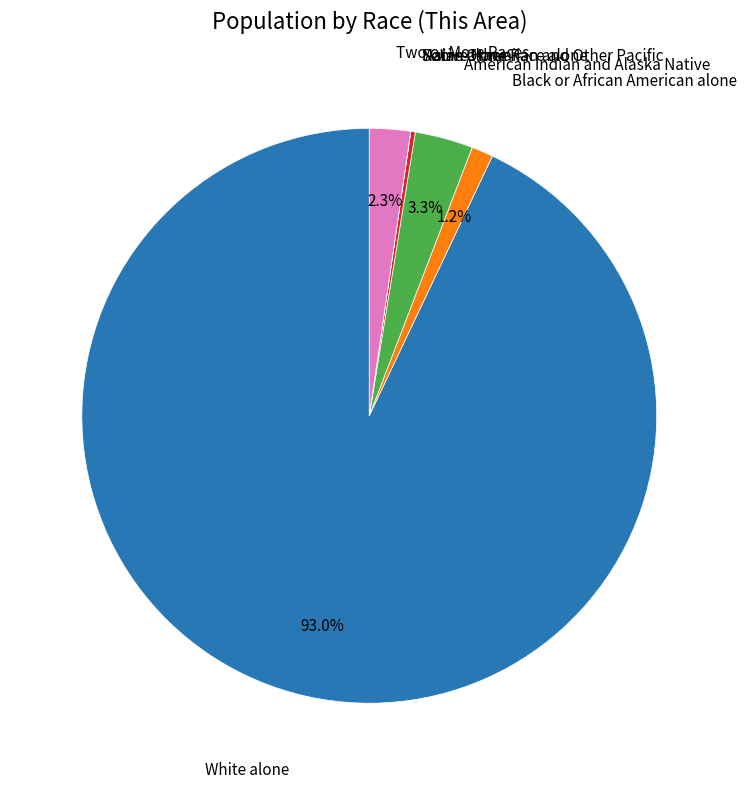

Is there any slice that represents more than half of the pie?

Yes